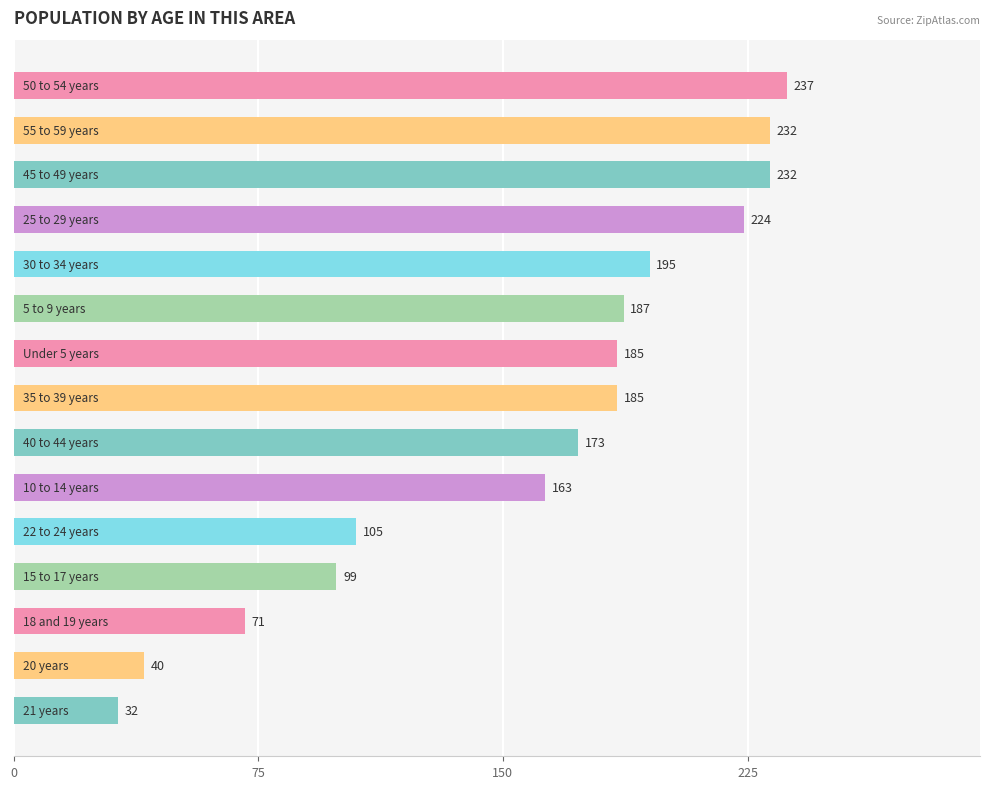

Count the number of categories in the chart.

15